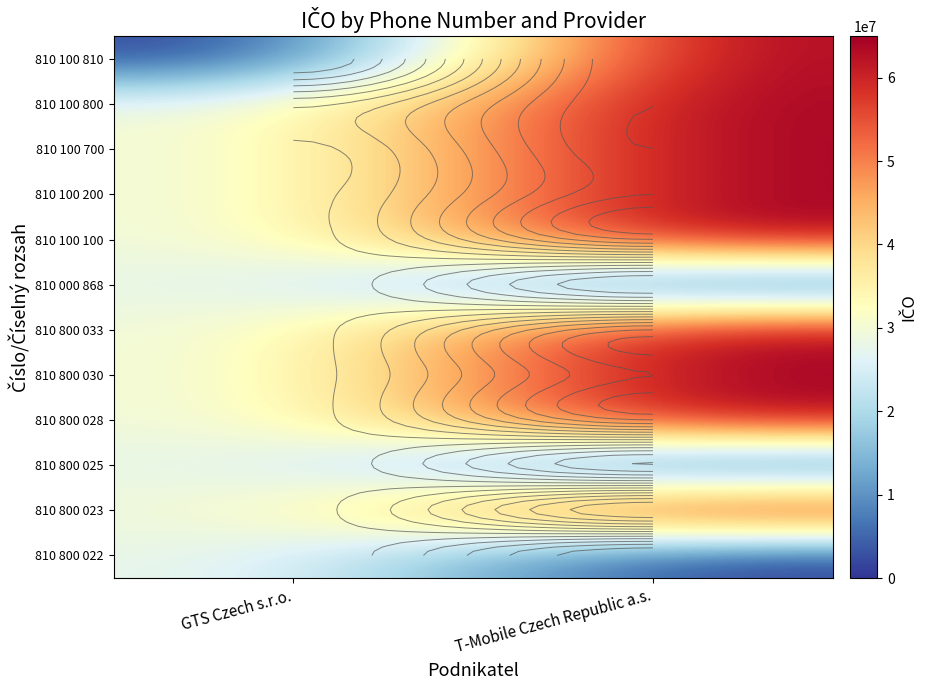

What is the total value across all series at T-Mobile Czech Republic a.s.?

584547129